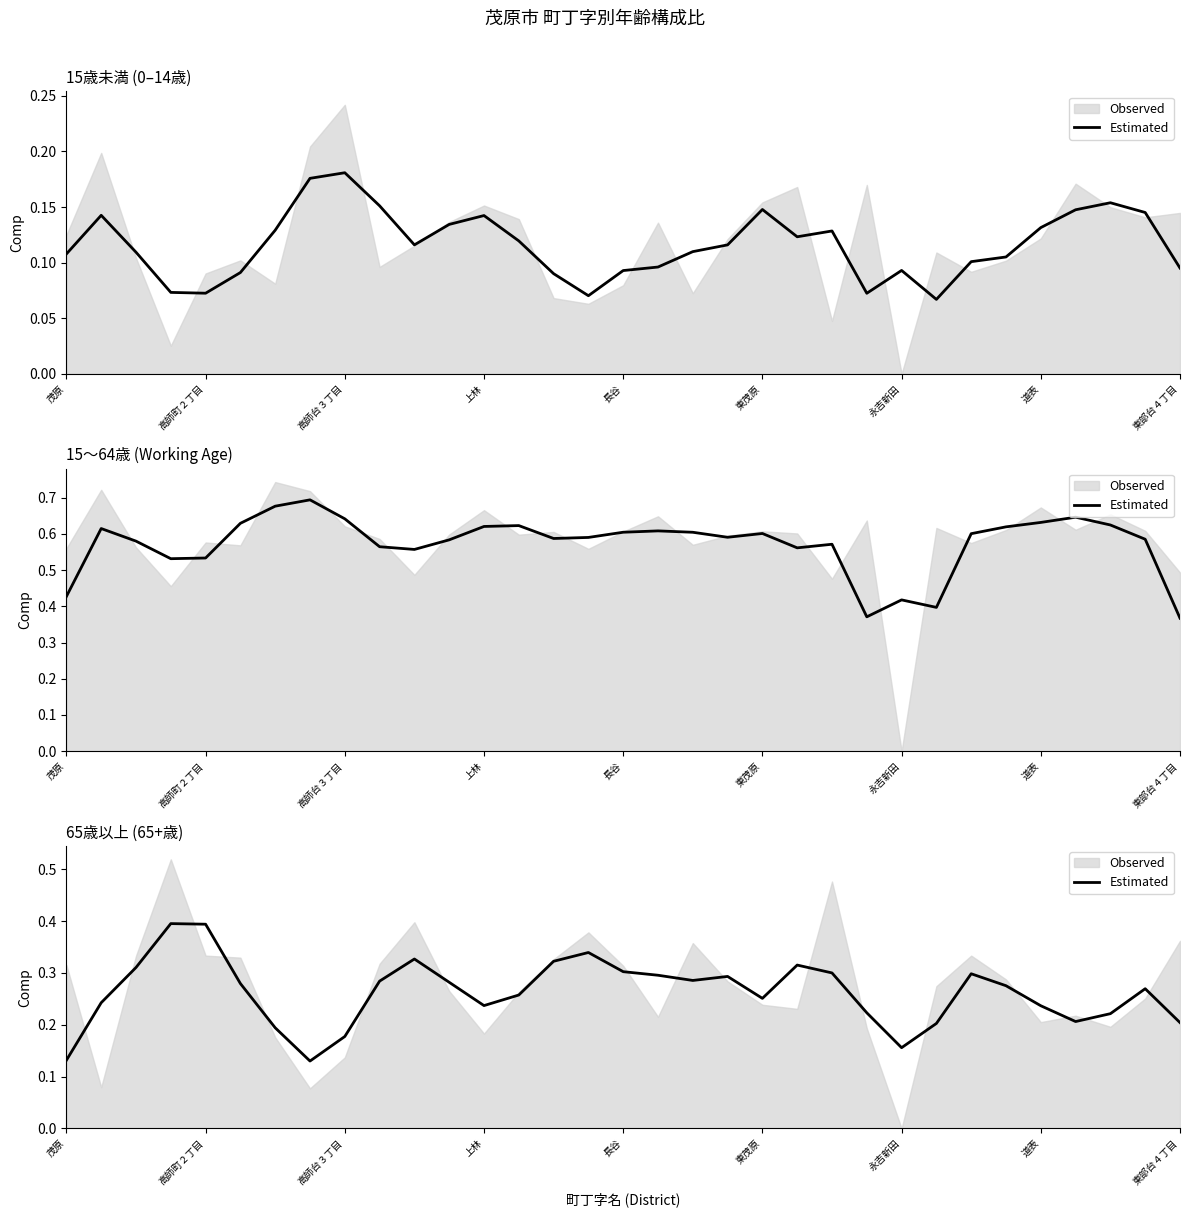

Count the number of categories in the chart.

33